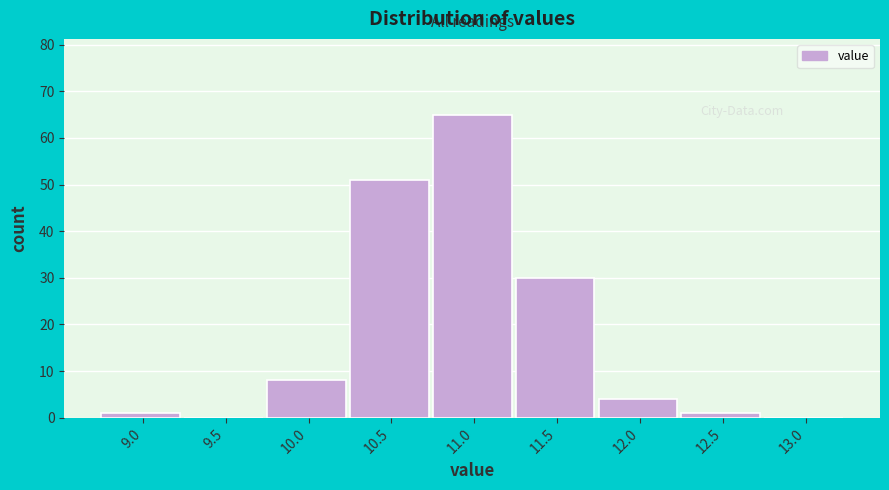

Reading left to right, list all the values displayed in this chart.

9.0=1	9.5=0	10.0=8	10.5=51	11.0=65	11.5=30	12.0=4	12.5=1	13.0=0